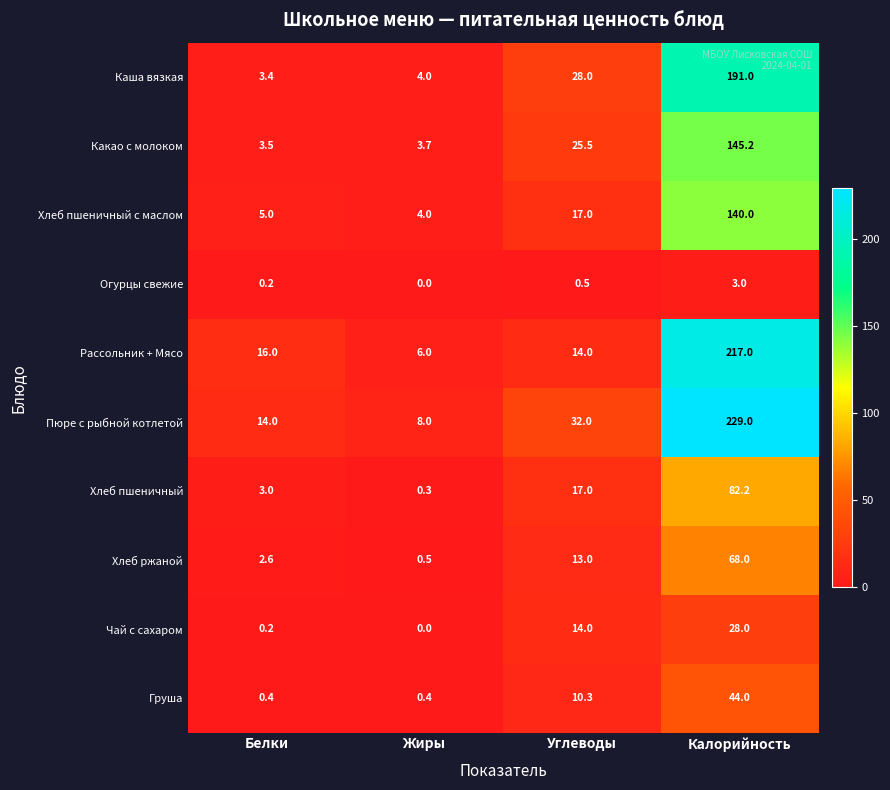

At which category is the sum across all series the highest?

Калорийность